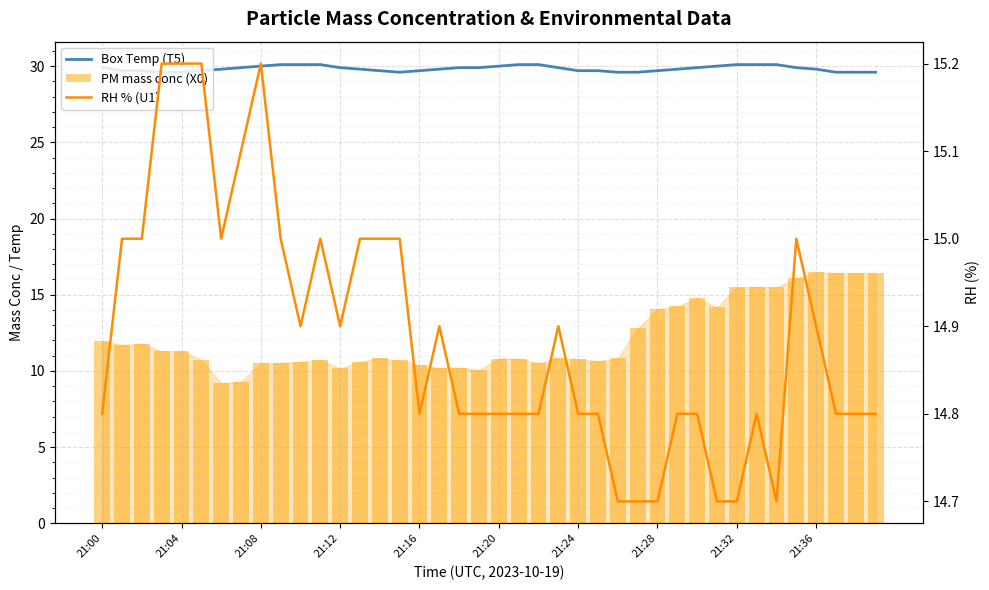

At which category is the sum across all series the highest?

21:36